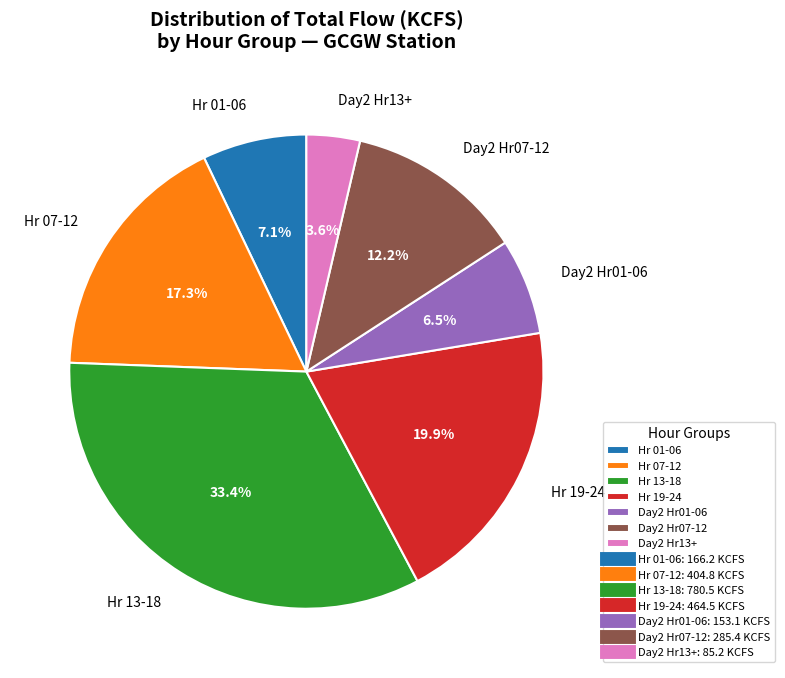

Count the number of slices in the pie.

7